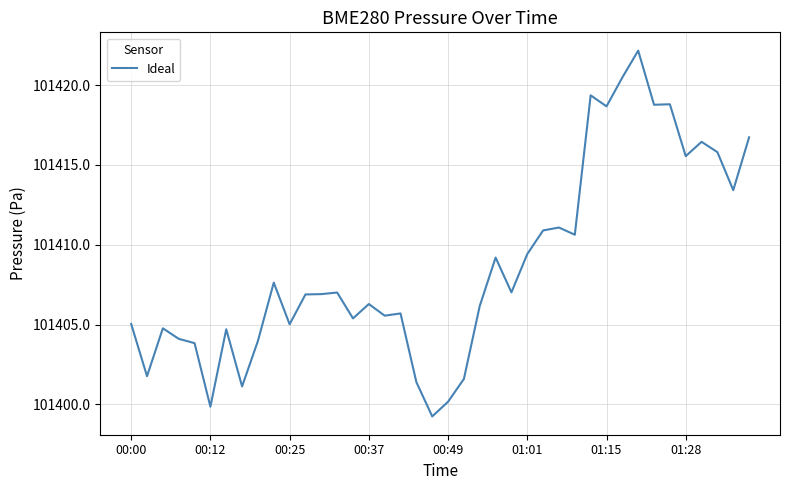

What is the greatest value displayed?

101422.2